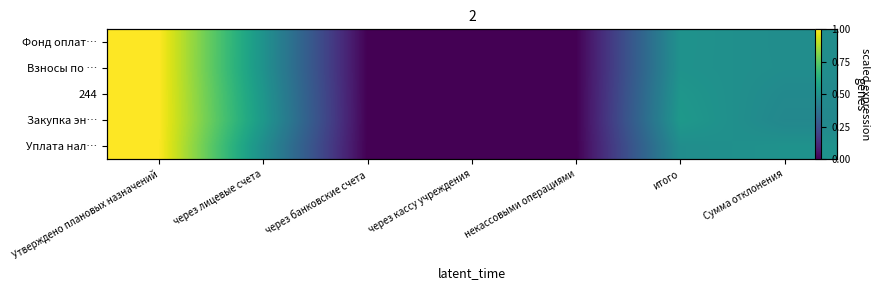

Rank the categories by Взносы по … value from highest to lowest.

Утверждено плановых назначений, через лицевые счета, итого, Сумма отклонения, через банковские счета, через кассу учреждения, некассовыми операциями